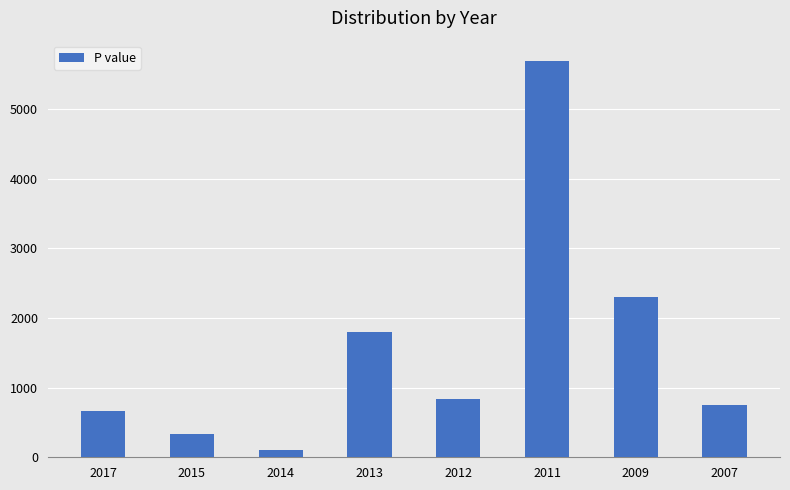

Which has a higher value, 2011 or 2017?

2011